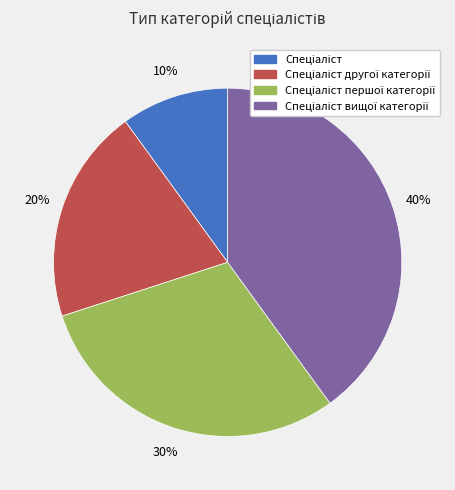

To the nearest percent, what is the difference between the largest and smallest slice percentages?

30%